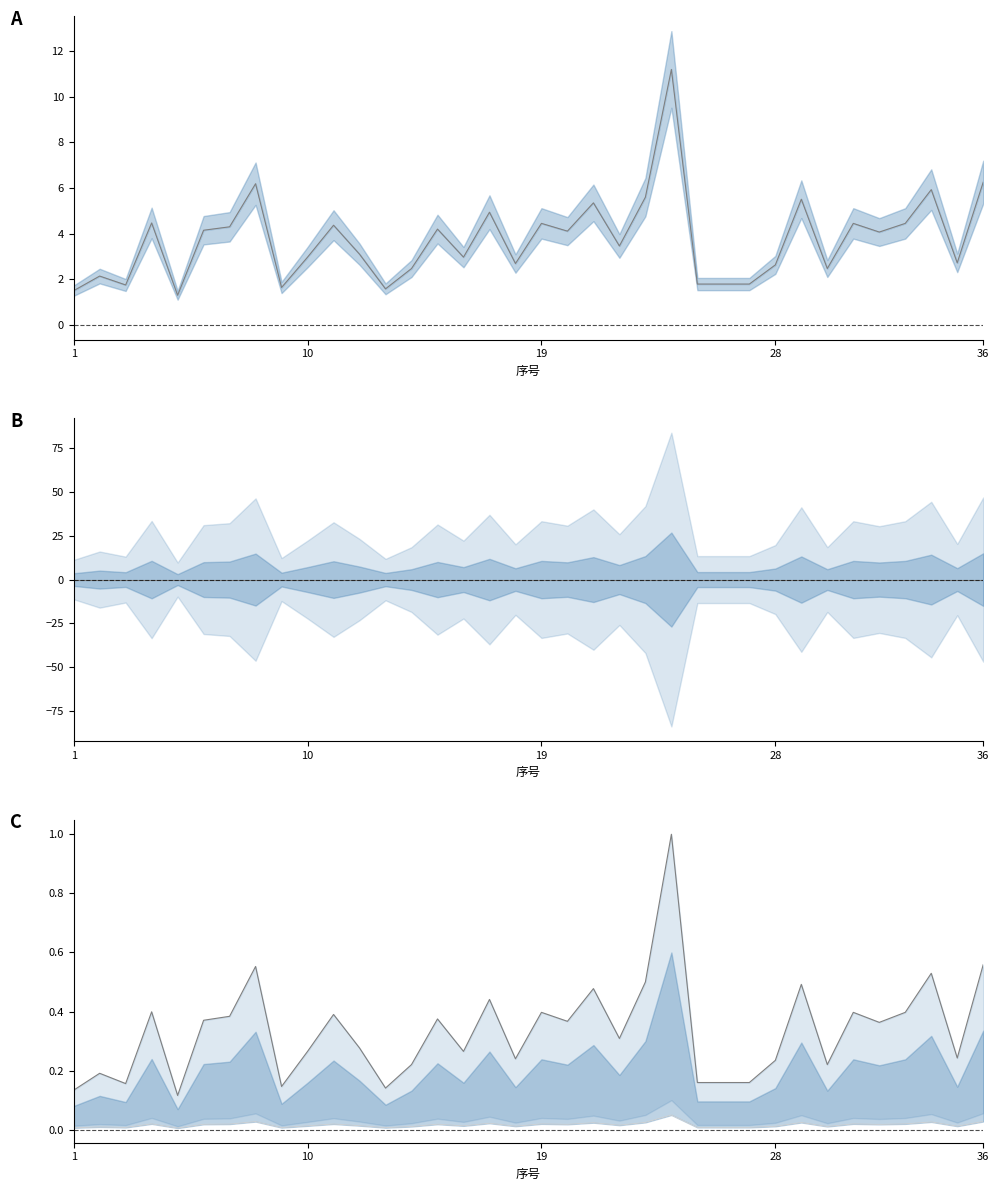

What is the sum of all 总保费(归一化) values?

12.0